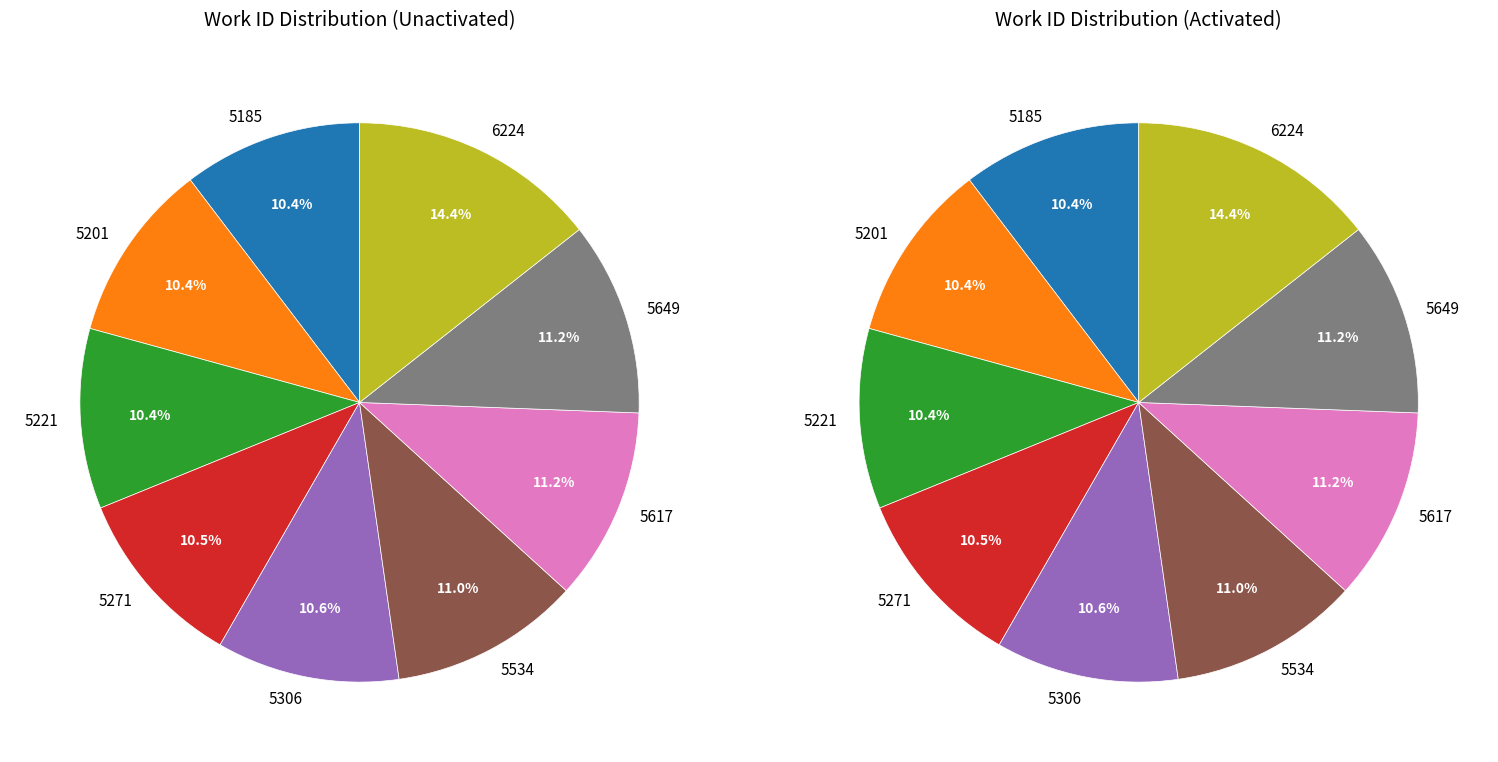

To the nearest percent, what percentage of the pie is 6224?

14%